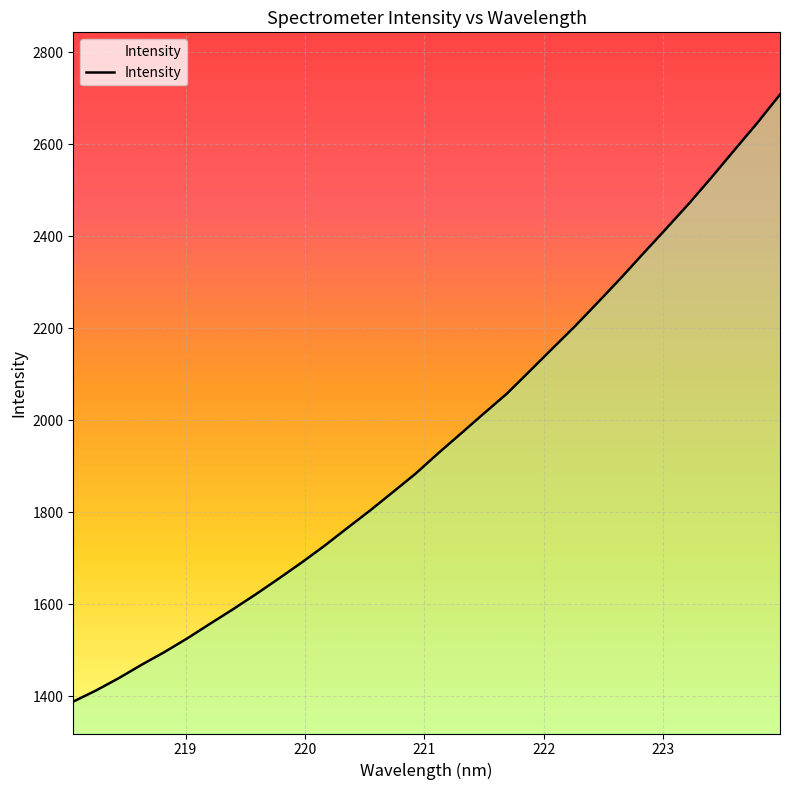

What is the minimum value shown in the chart?

1388.2